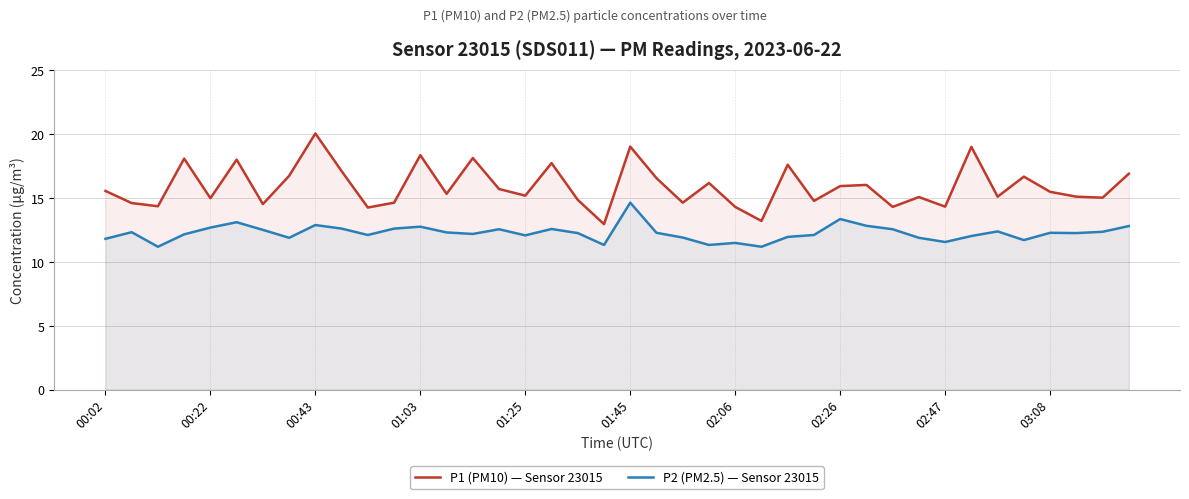

What is the highest value of the P1 (PM10) — Sensor 23015 series?

20.1